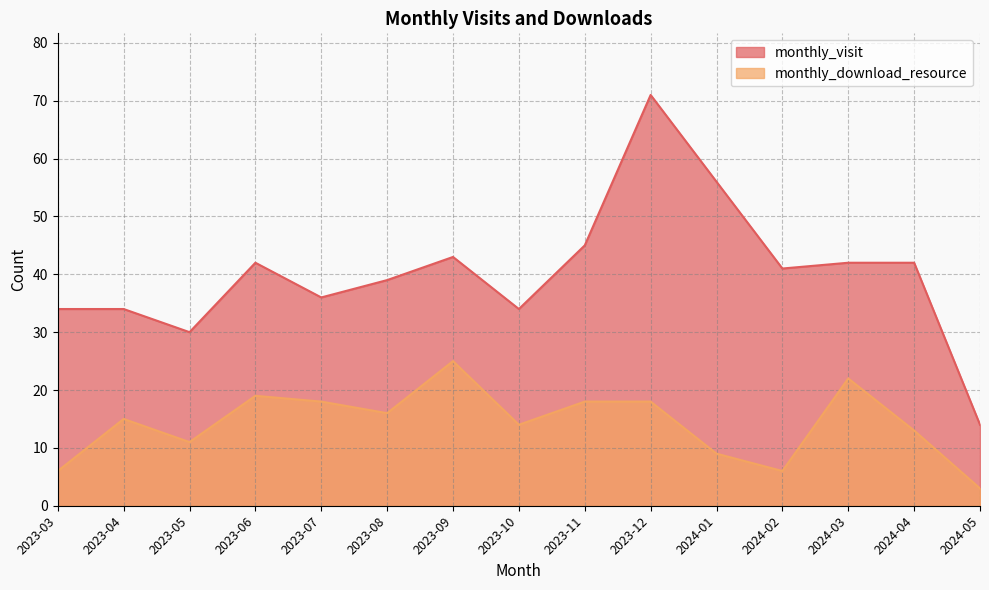

Which has a higher value, 2024-01 or 2023-04?

2024-01